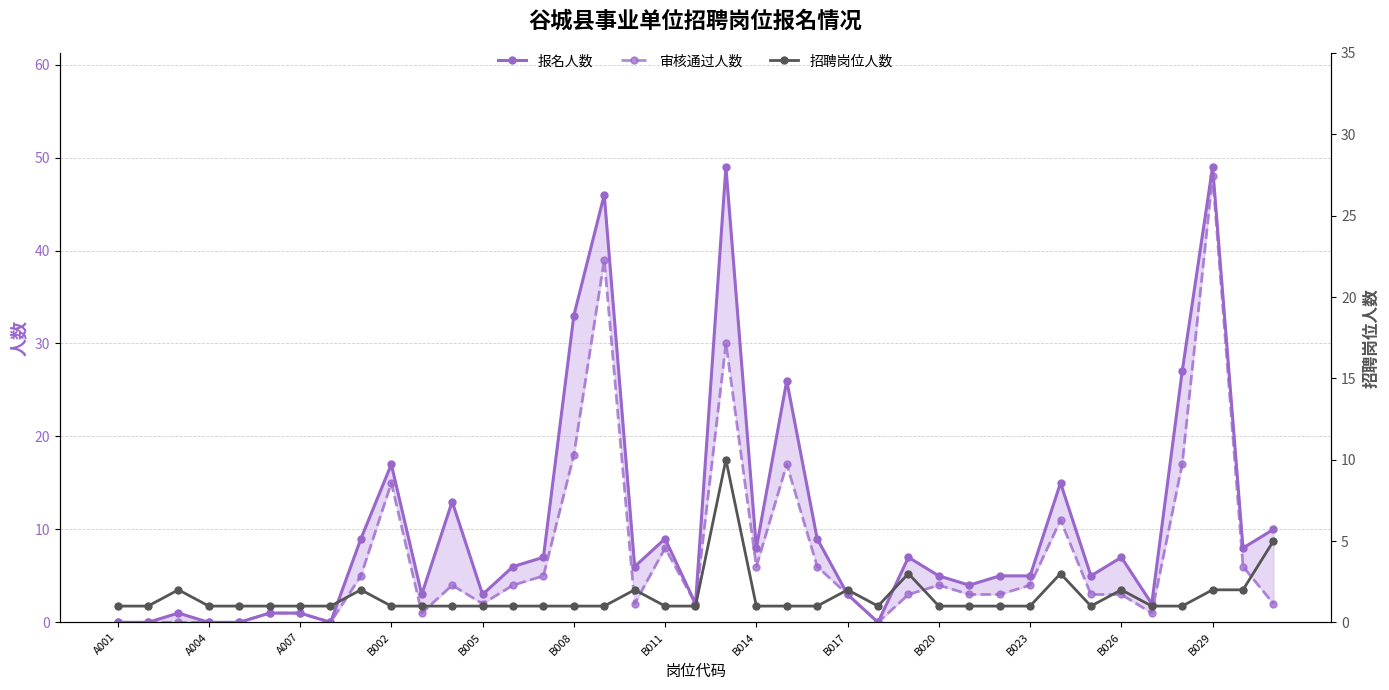

How many 招聘岗位人数 values are between 1 and 2?

35